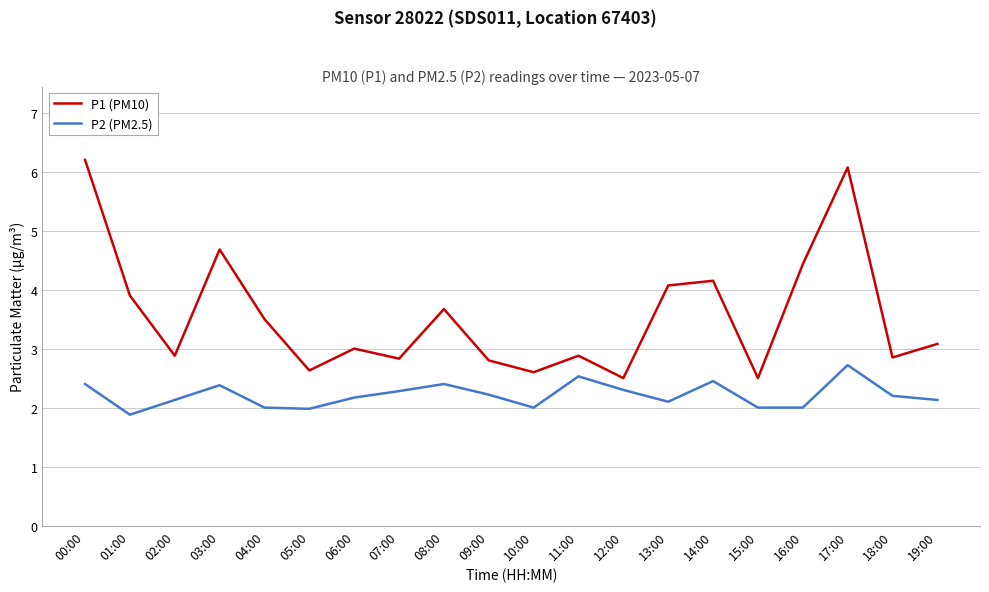

Is it true that P2 (PM2.5) equals 2.0 at 16:00?

True